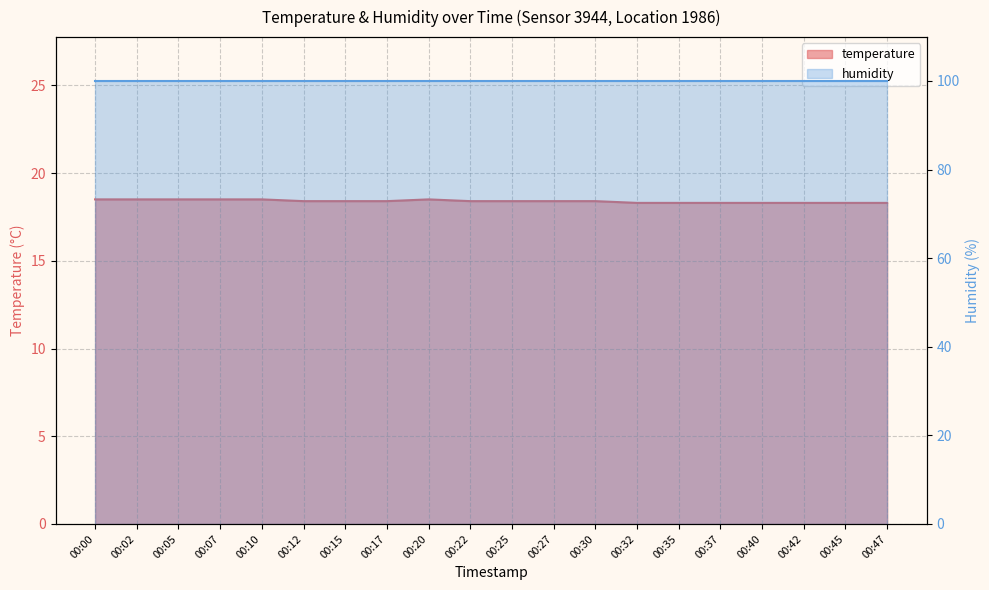

Which label corresponds to the smallest value in the chart?

00:32